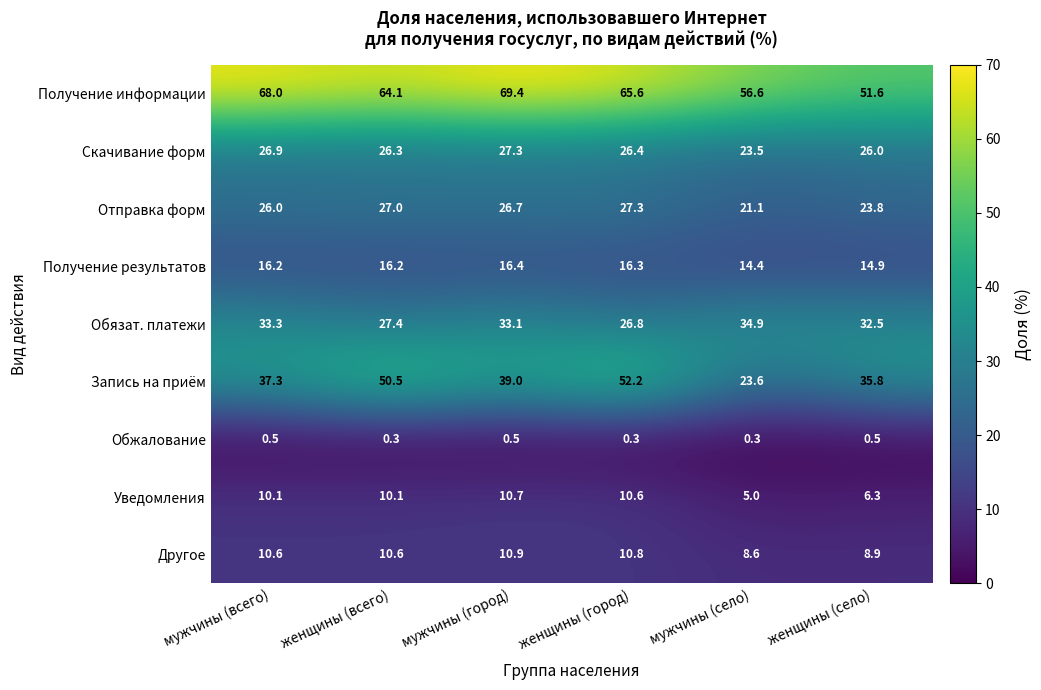

How many data points does each series have?

6